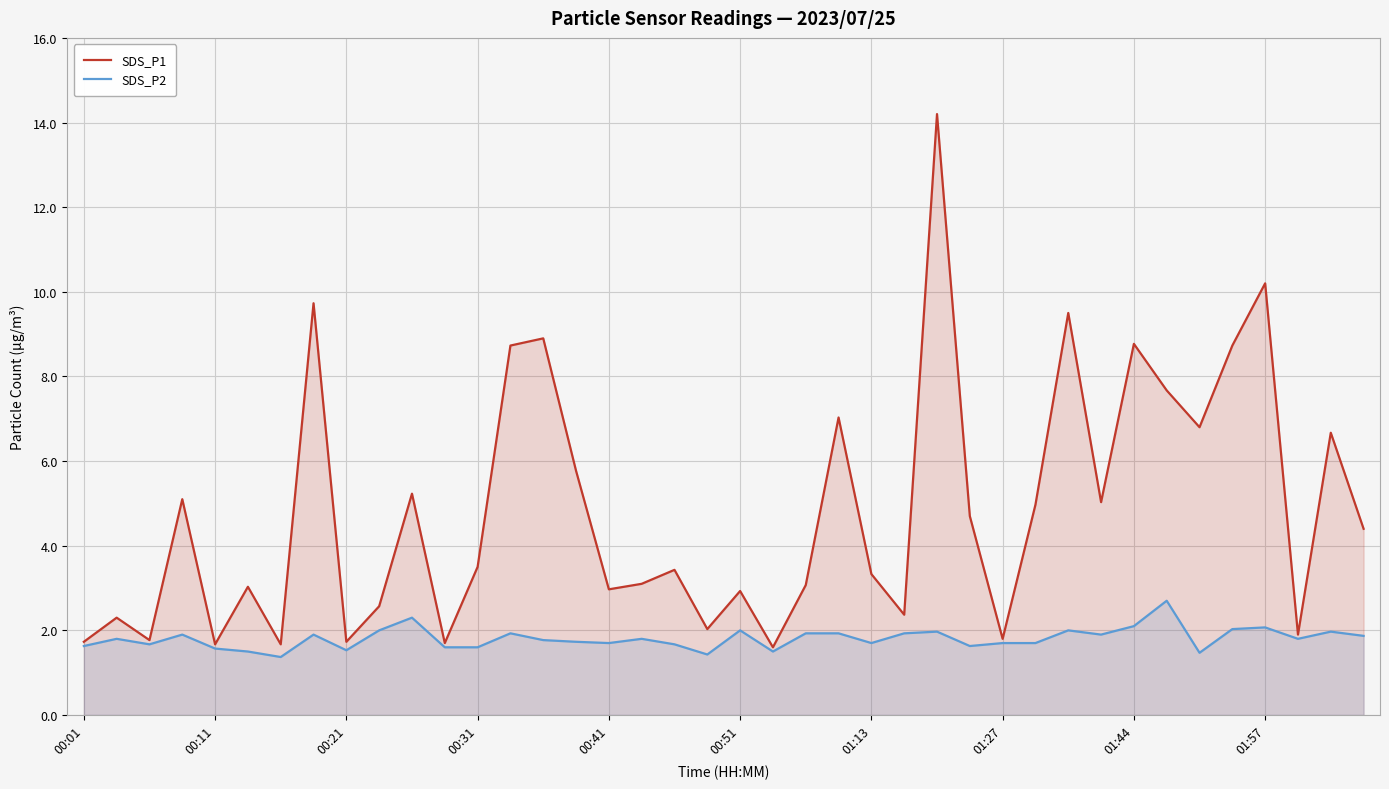

Which has a higher value, 38 or 23?

23